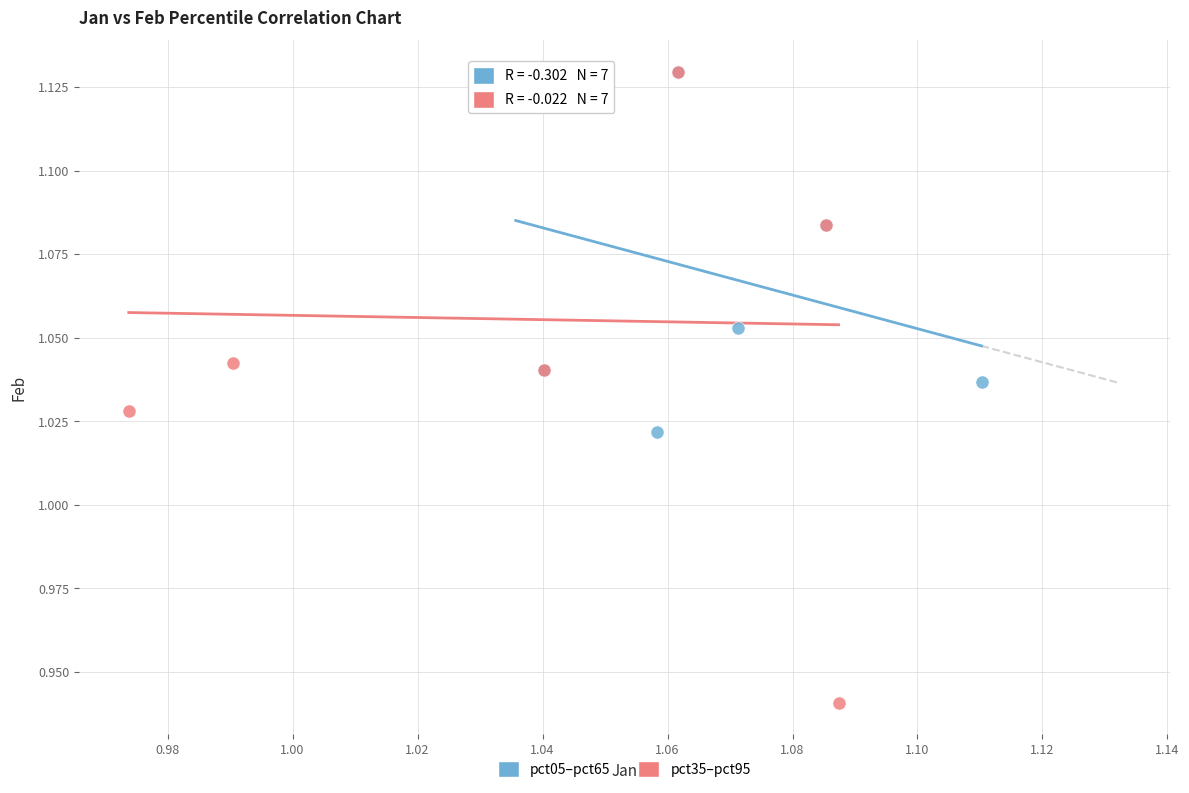

Which series reaches the minimum Y coordinate?

pct35–pct95